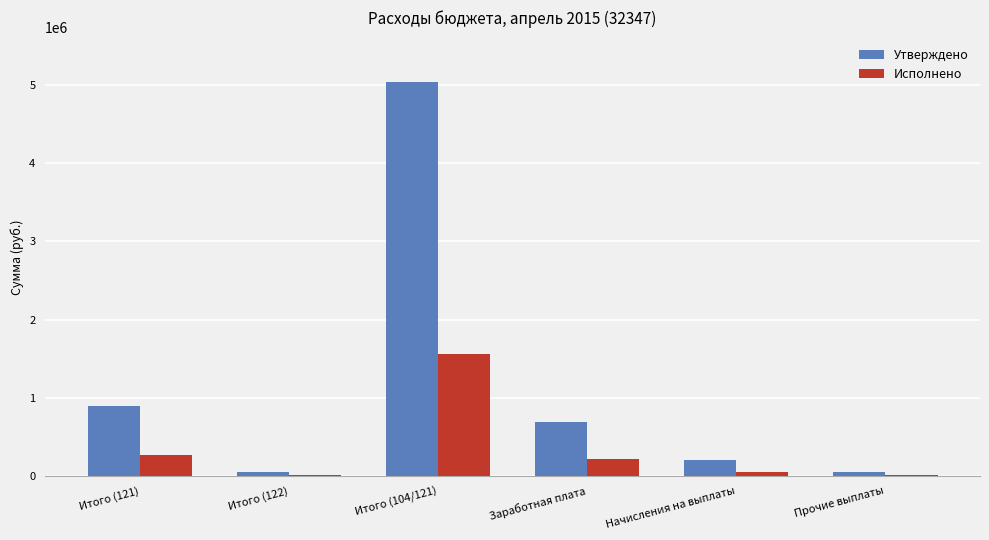

Reading right to left, what are all the values shown in this chart?

Утверждено: Прочие выплаты=54400.0	Начисления на выплаты=207600.0	Заработная плата=687200.0	Итого (104/121)=5036600.0	Итого (122)=54400.0	Итого (121)=894800.0
Исполнено: Прочие выплаты=13395.8	Начисления на выплаты=49193.7	Заработная плата=216074.3	Итого (104/121)=1565667.4	Итого (122)=13395.8	Итого (121)=265267.9